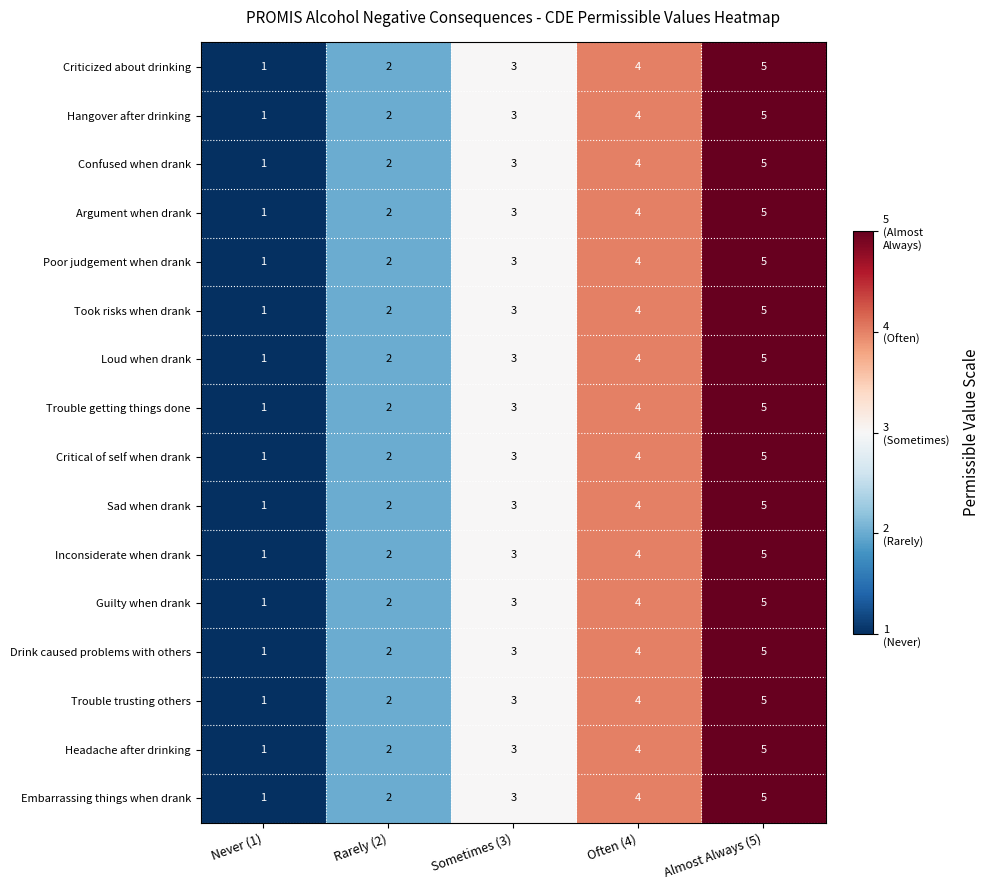

What is the difference between the maximum and minimum values in the Loud when drank series?

4